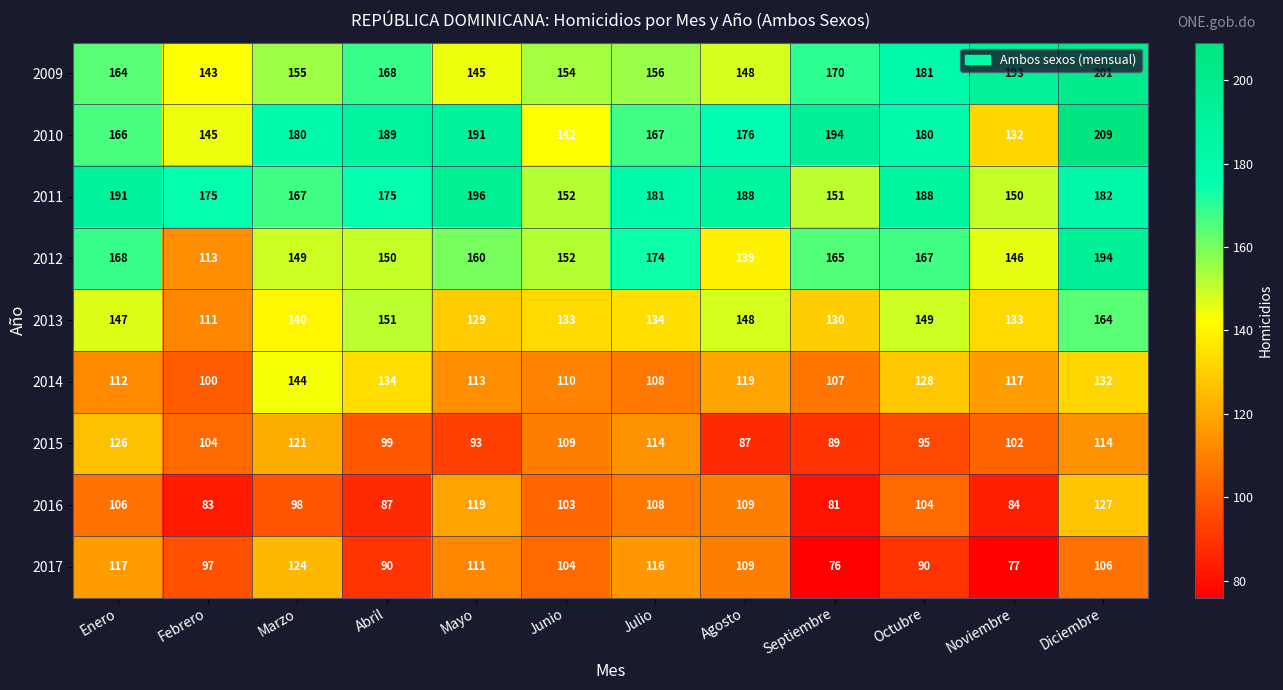

At which category is the sum across all series the highest?

Diciembre